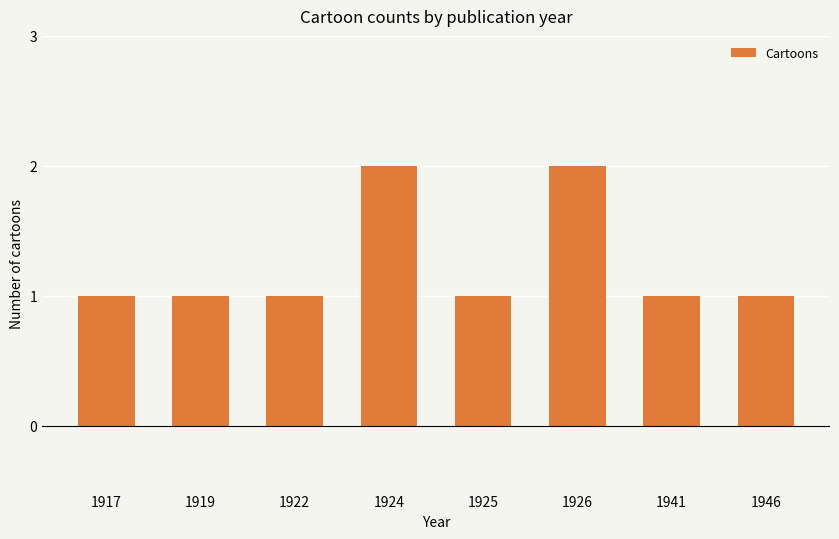

Approximately how many times larger is the value at 1941 compared to 1917?

1.0